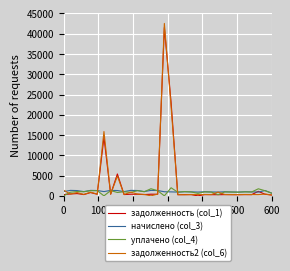

True or false: задолженность2 (col_6) has more than 1 interior local peaks.

True